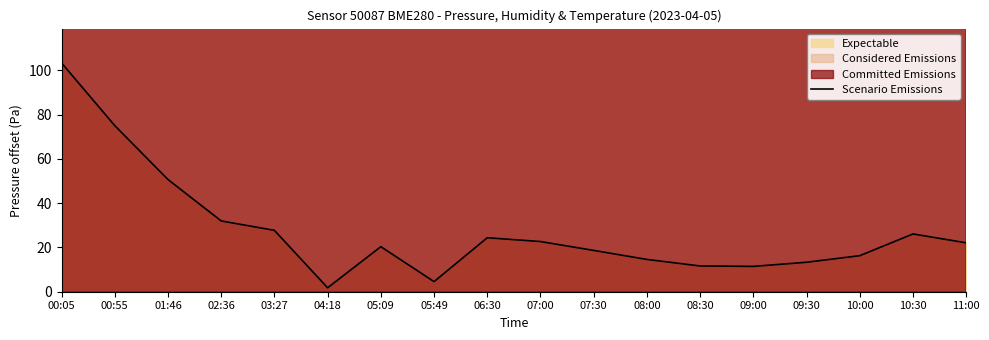

What is the sum of all values?

496.6